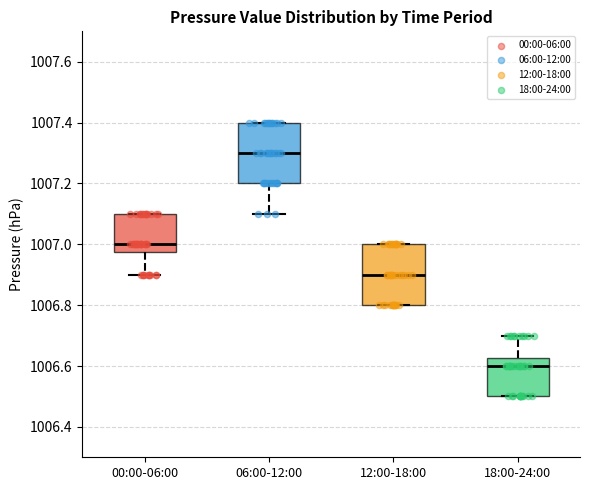

Where is the upper edge of the box for 12:00-18:00 on the y-axis? The values are not printed on the chart, so give them approximately, as read against the axis.

1007.00